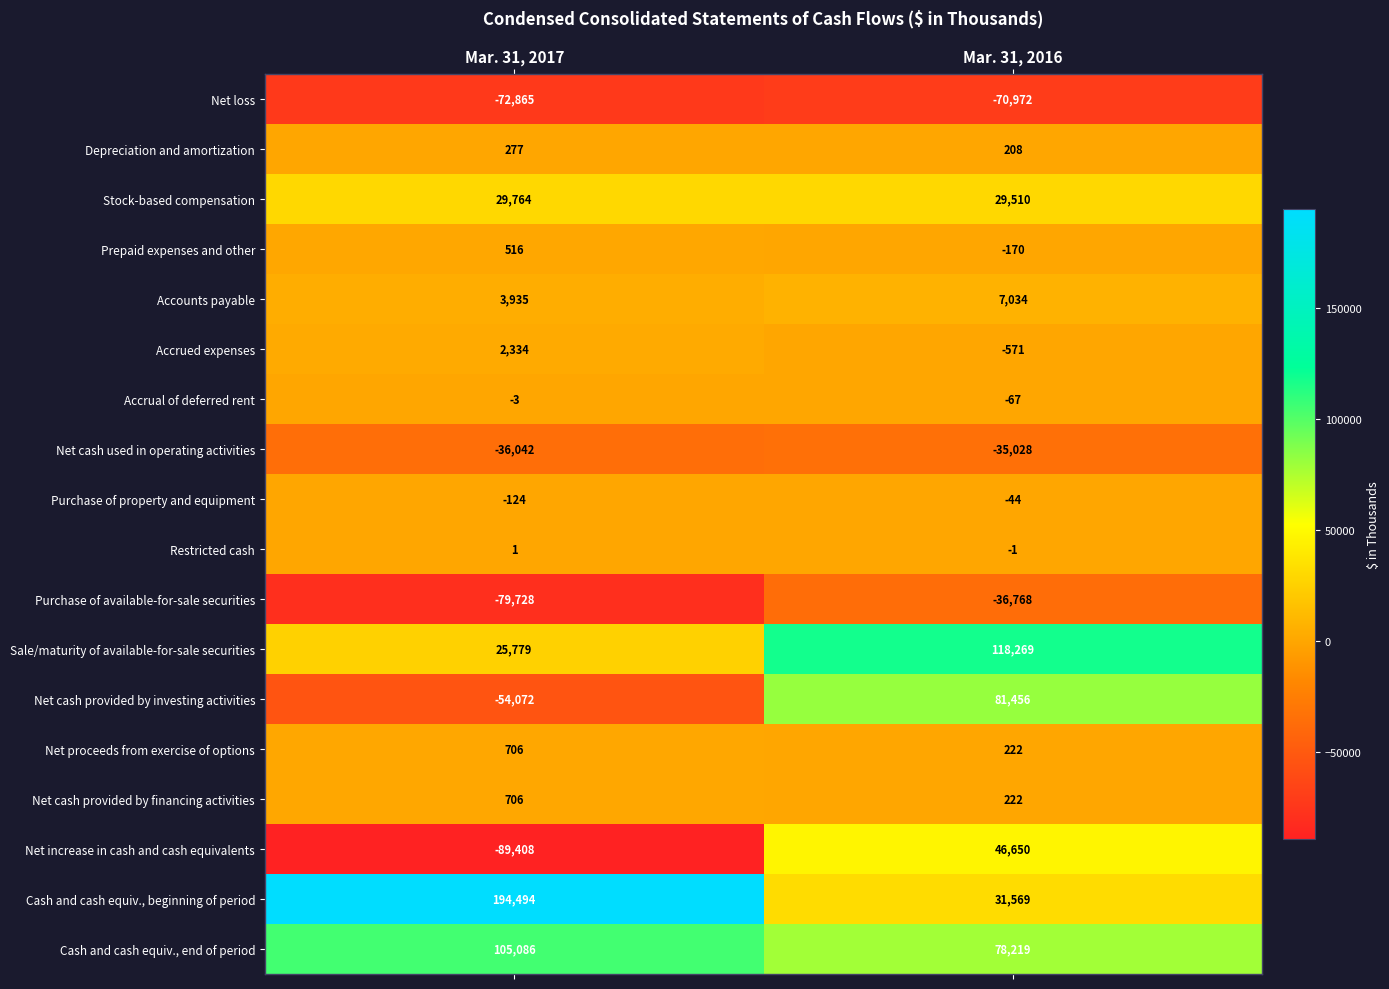

Rank the categories by Accrued expenses value from highest to lowest.

Mar. 31, 2017, Mar. 31, 2016